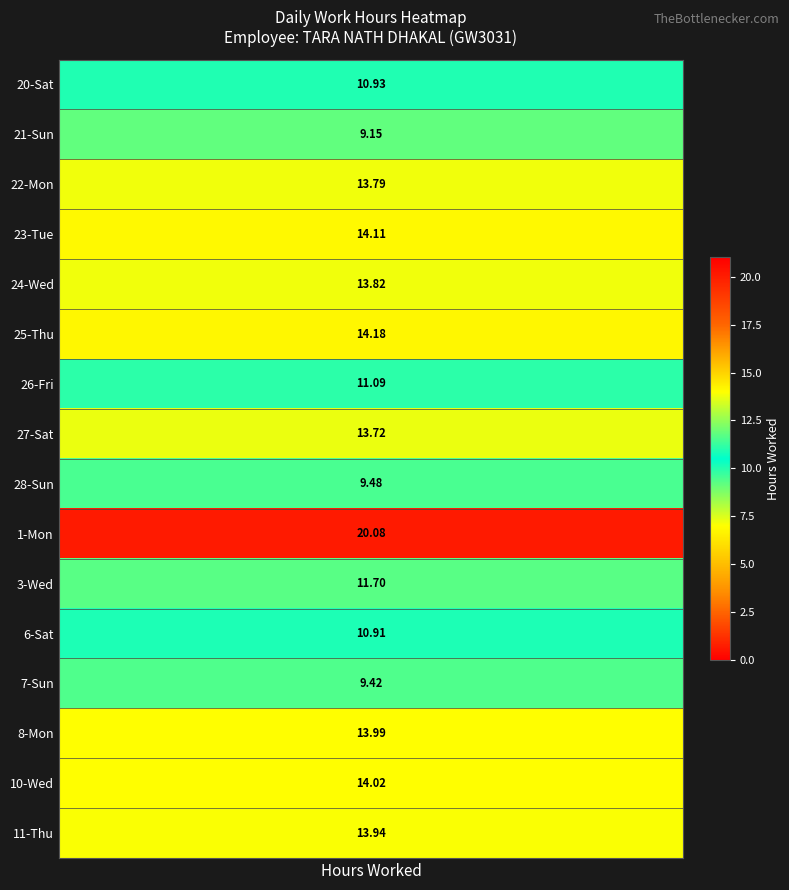

How many positive values does the 6_Sat series have?

1